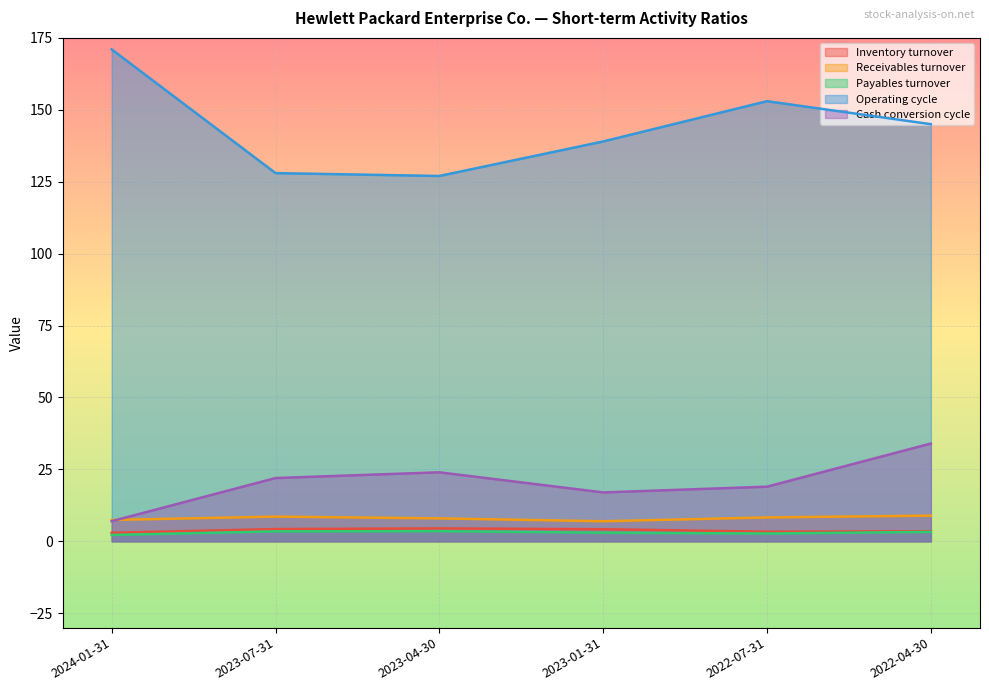

At which category is the sum across all series the highest?

2022-04-30